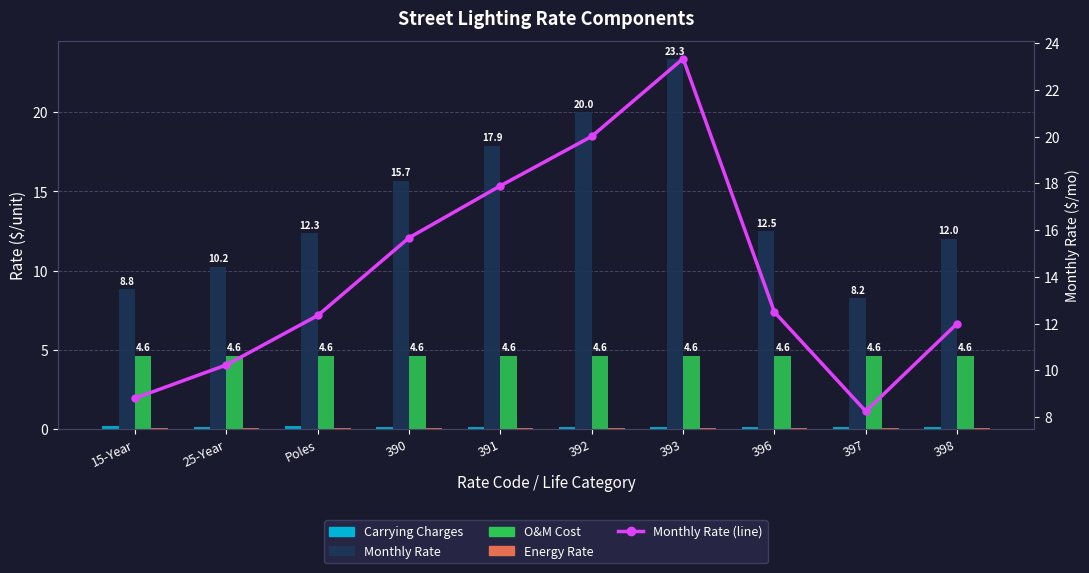

Reading right to left, extract all data points from this chart.

Carrying Charges: 0.1	0.1	0.1	0.1	0.1	0.1	0.1	0.2	0.1	0.2
Monthly Rate: 12.0	8.2	12.5	23.3	20.0	17.9	15.7	12.3	10.2	8.8
O&M Cost: 4.6	4.6	4.6	4.6	4.6	4.6	4.6	4.6	4.6	4.6
Energy Rate: 0.1	0.1	0.1	0.1	0.1	0.1	0.1	0.1	0.1	0.1
Monthly Rate (line): 12.0	8.2	12.5	23.3	20.0	17.9	15.7	12.3	10.2	8.8